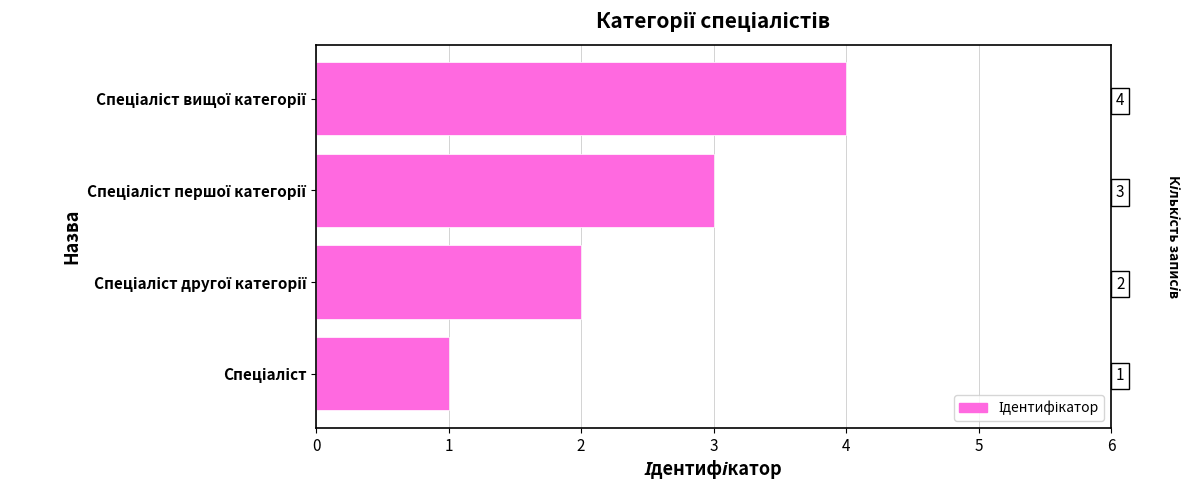

Count the values in the range 2 to 4.

3